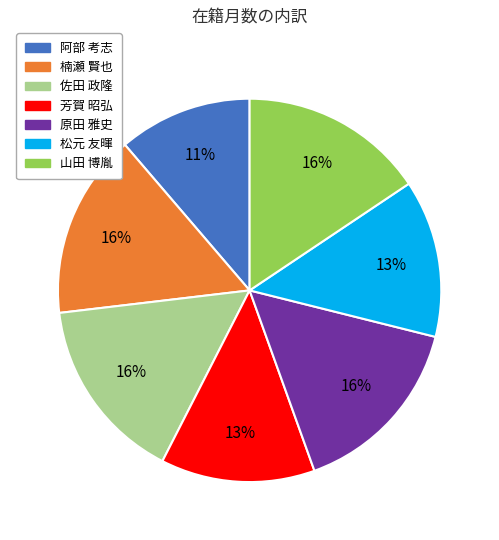

Is there a majority slice in this chart?

No